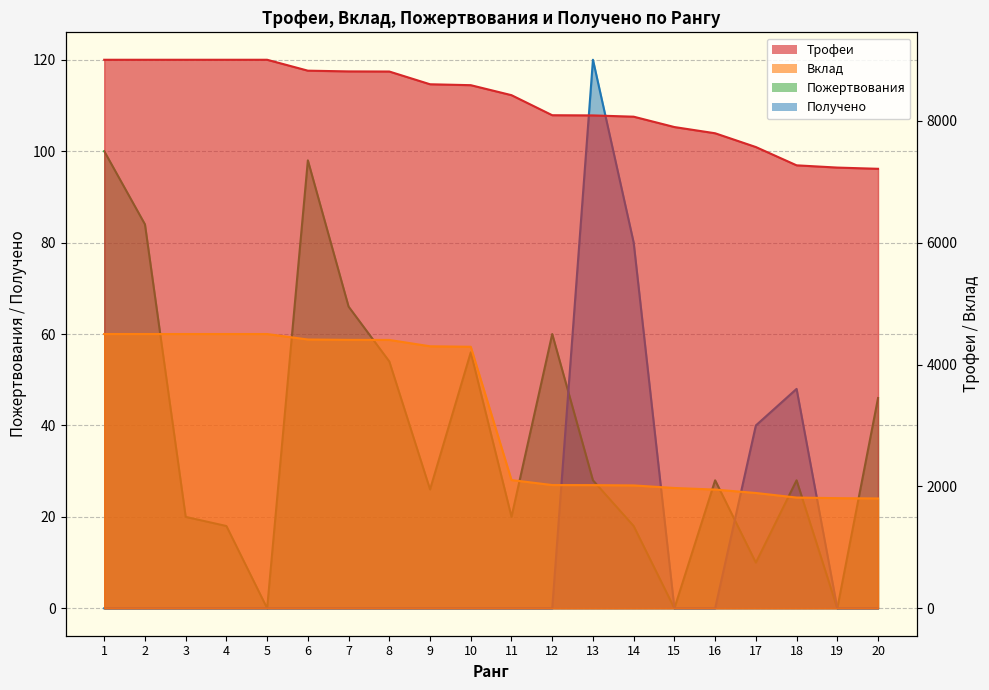

The Получено series shows 44 at 19. True or false?

False